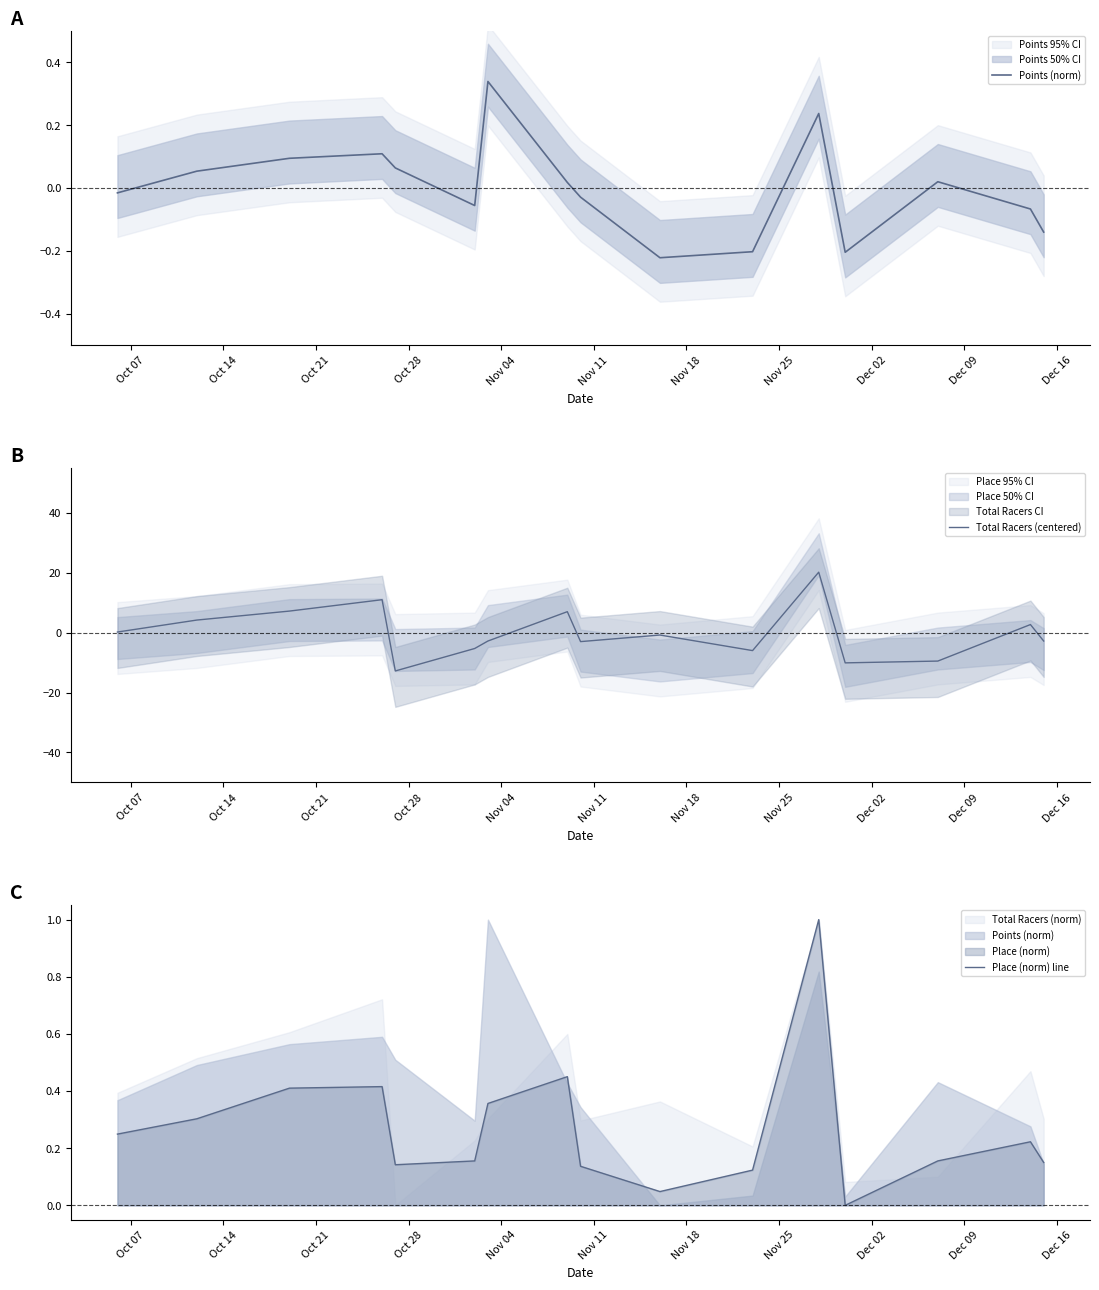

True or false: Place (norm) line and Points (norm) cross at least once.

False